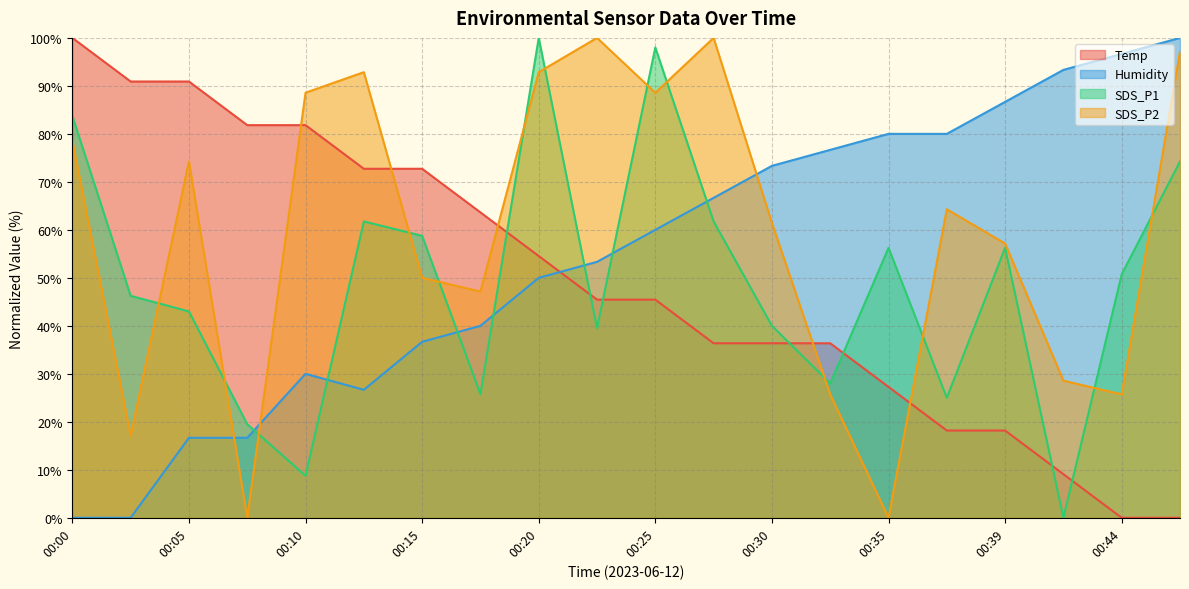

Which series has the largest range (max minus min)?

Temp